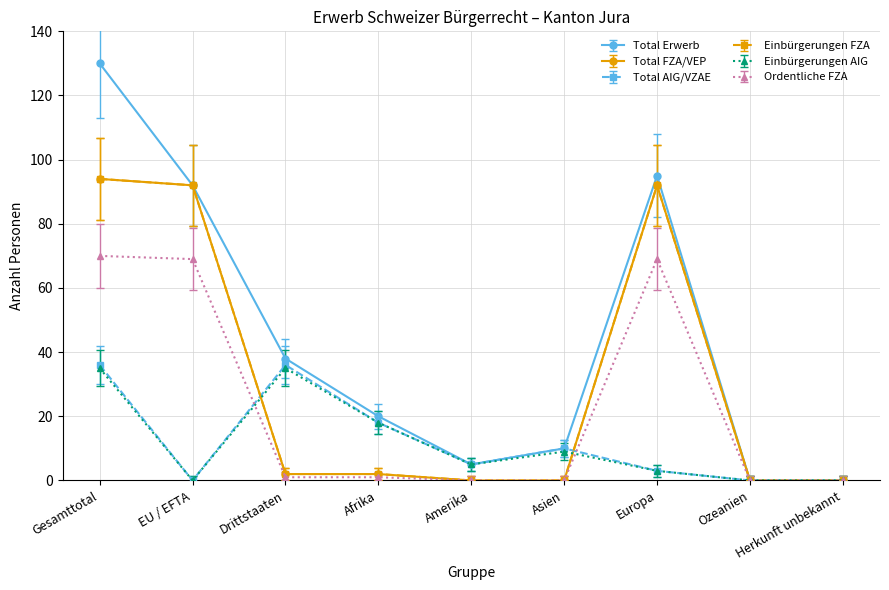

Is this an area chart (filled region under the line)?

No